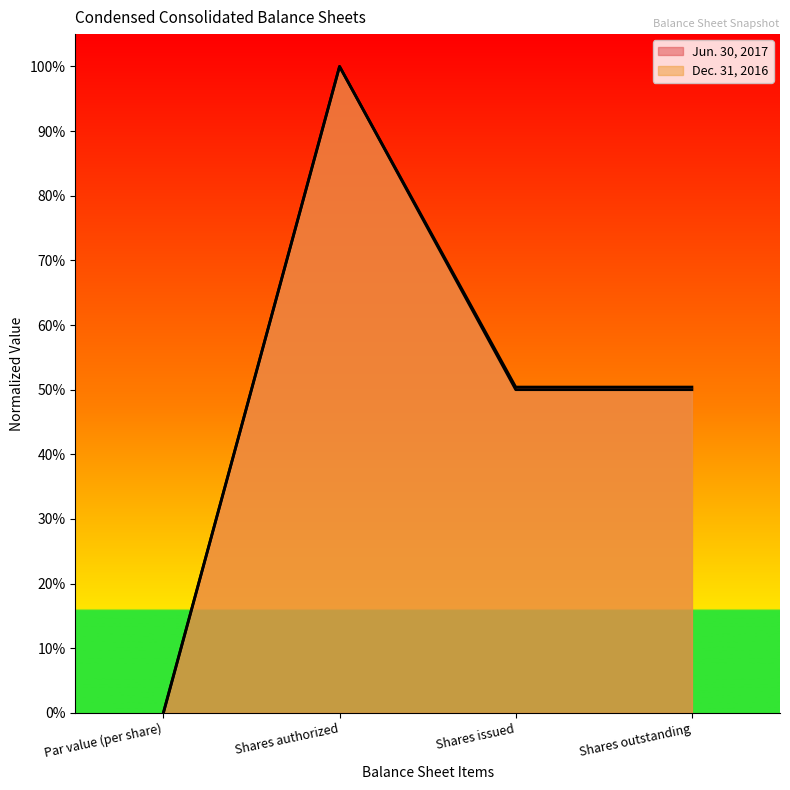

What is the average value of the Jun. 30, 2017 series?

0.5